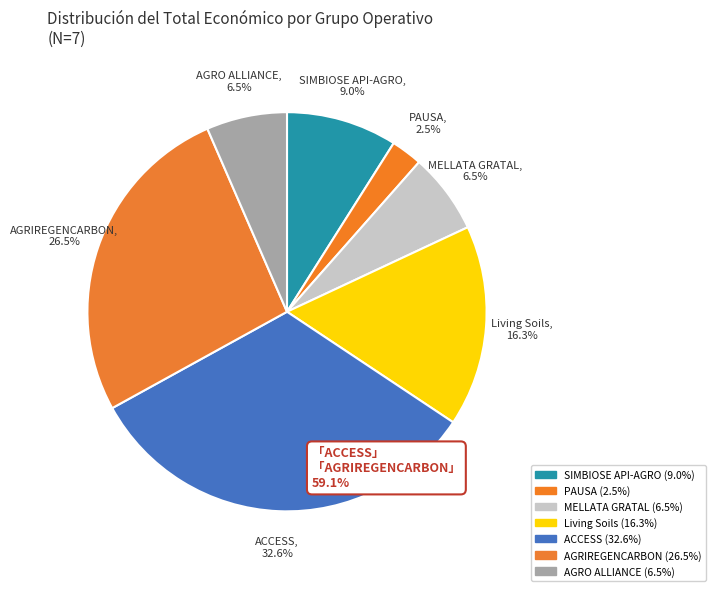

Rank the categories by value from highest to lowest.

ACCESS, AGRIREGENCARBON, Living Soils, SIMBIOSE API-AGRO, MELLATA GRATAL, AGRO ALLIANCE, PAUSA